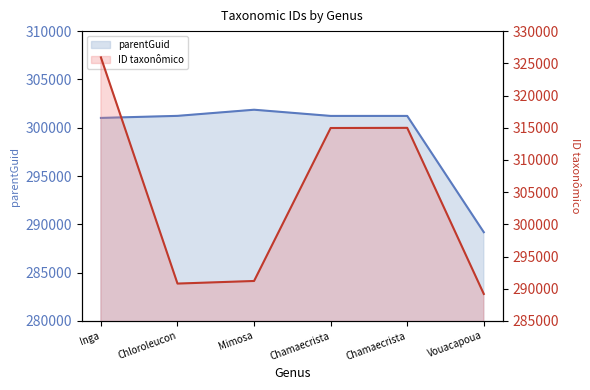

True or false: parentGuid line has a value of 415986 at Vouacapoua.

False